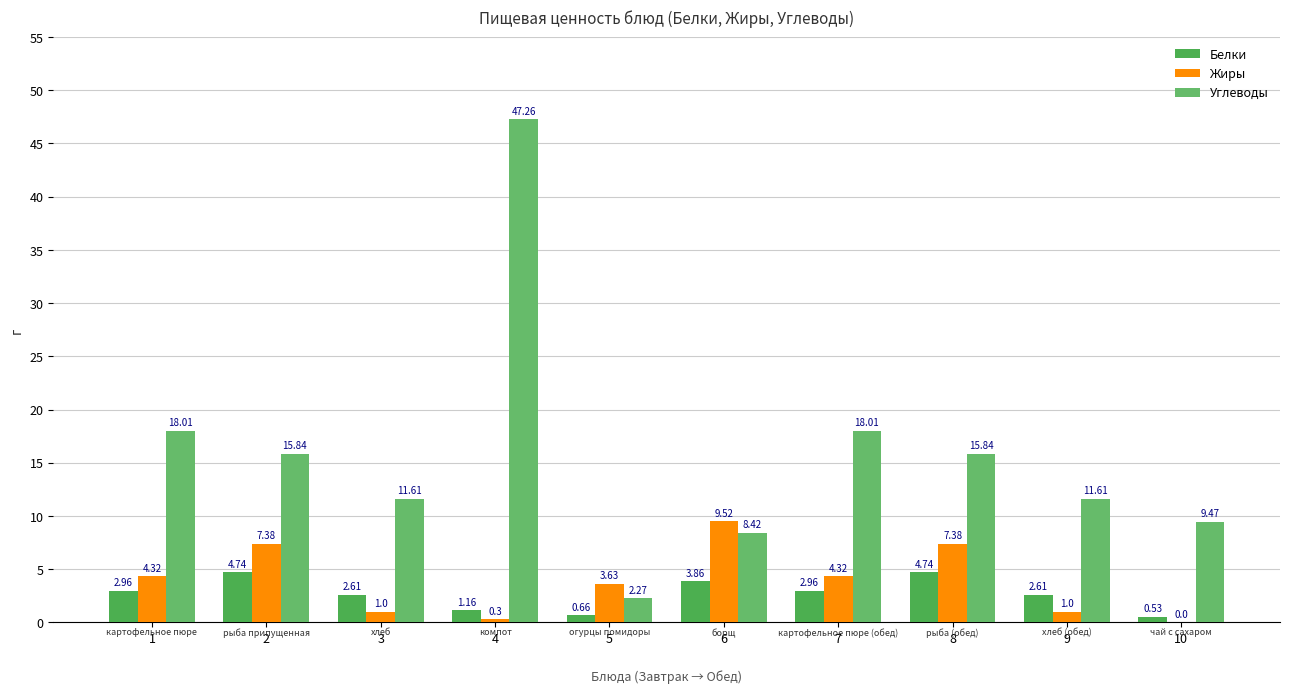

The Жиры series shows 4.3 at 7. True or false?

True